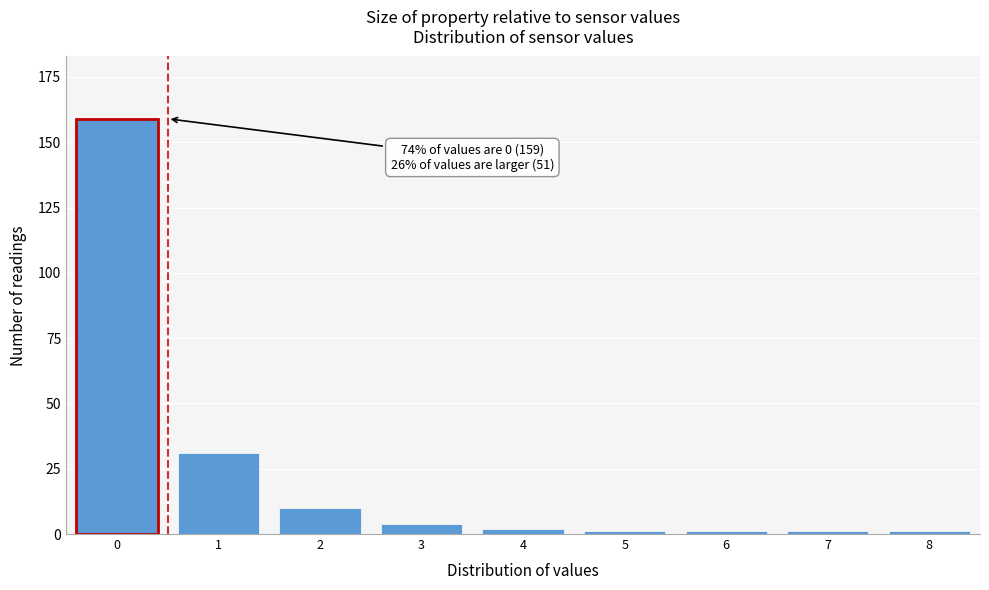

Reading left to right, extract all data points from this chart.

159	31	10	4	2	1	1	1	1